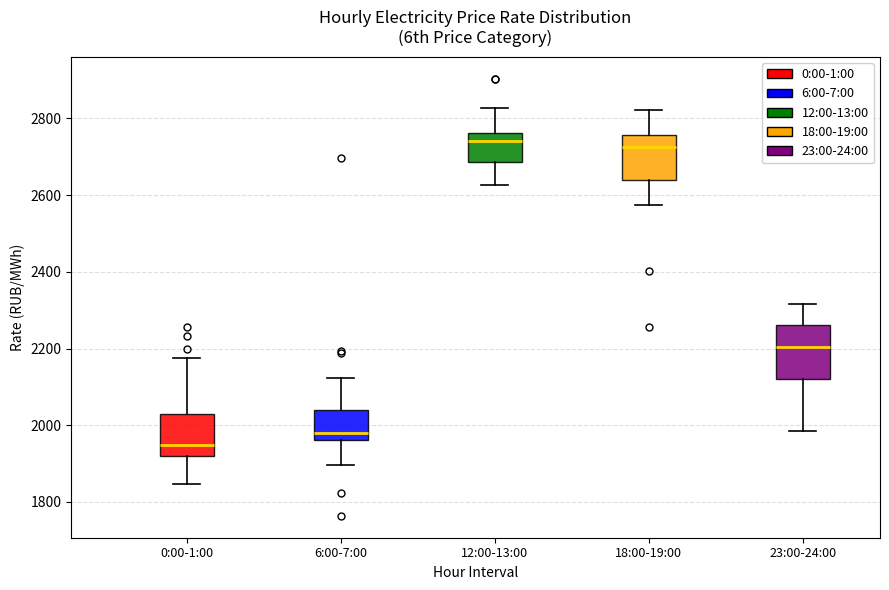

Reading left to right, read every box against the y-axis: the position of its median line, the range the box covers, and the ends of its whiskers. The values are not printed on the chart, so give them approximately, as read against the axis.

0:00-1:00: median 1940, box 1920 to 2040, whiskers 1840 to 2180
6:00-7:00: median 1980, box 1960 to 2040, whiskers 1900 to 2120
12:00-13:00: median 2740, box 2680 to 2760, whiskers 2620 to 2820
18:00-19:00: median 2720, box 2640 to 2760, whiskers 2580 to 2820
23:00-24:00: median 2200, box 2120 to 2260, whiskers 1980 to 2320